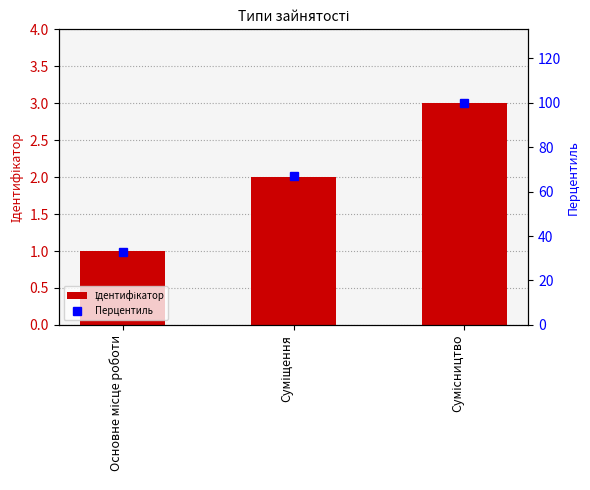

What is the value of the Ідентифікатор bar at the 3rd from the left?

3